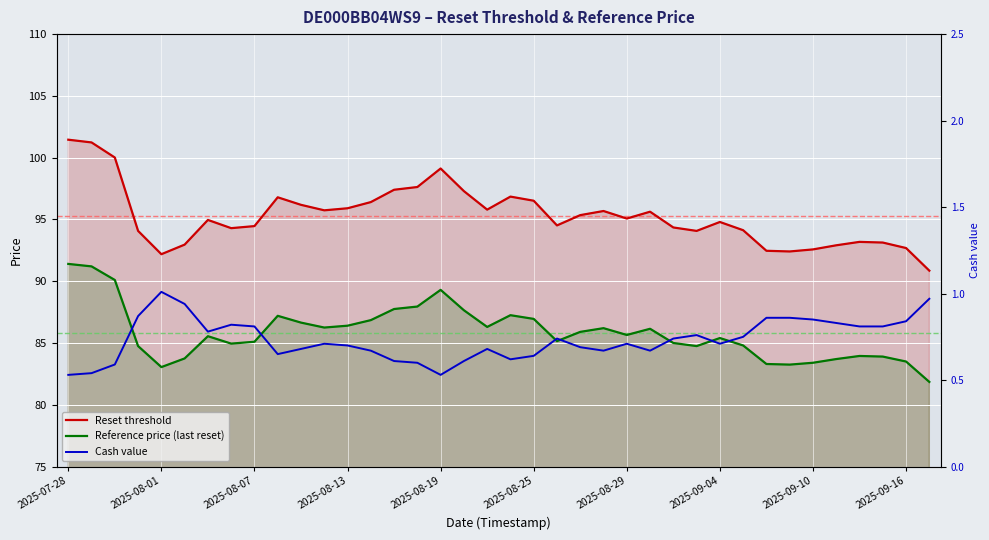

What is the difference between the Cash value values at 25 and 2025-07-28?

0.1